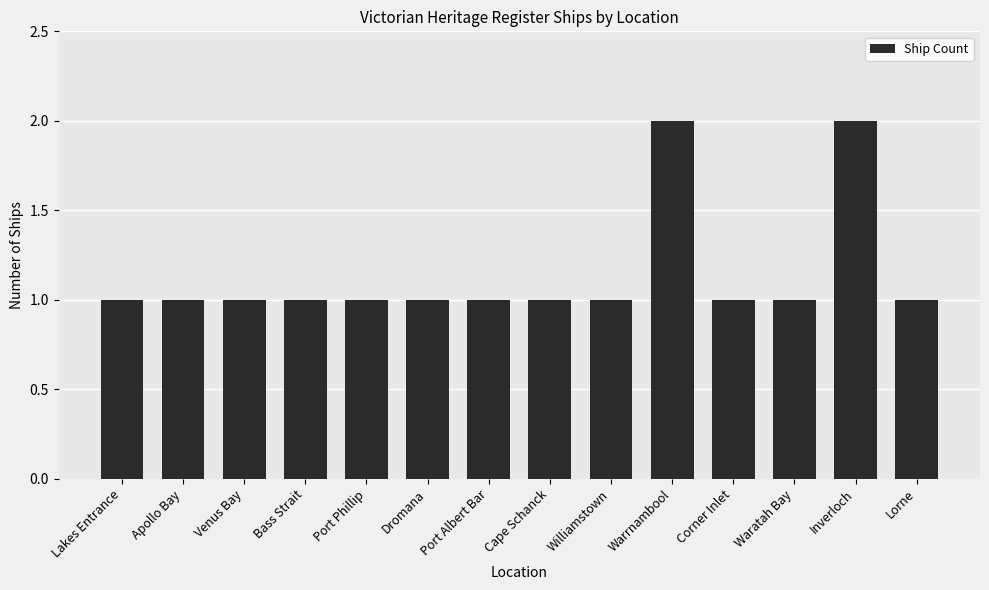

What is the label of the 10th bar from the right?

Port Phillip